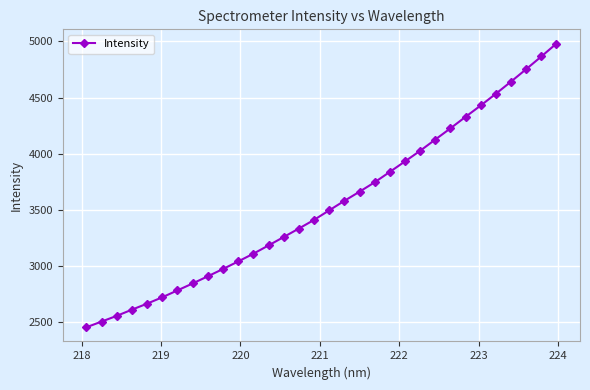

What is the difference between the maximum and minimum values?

2531.1